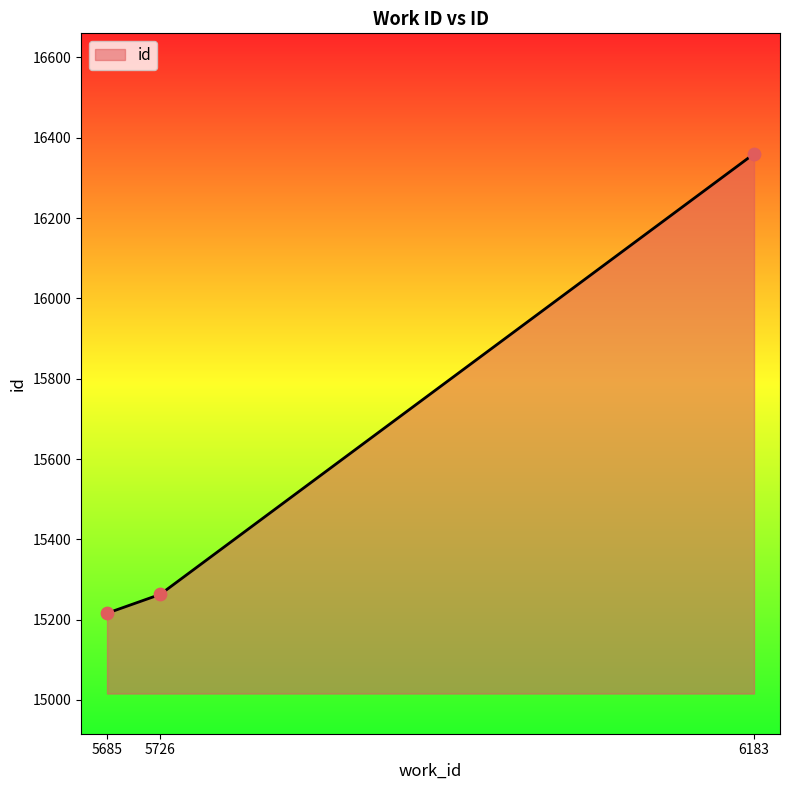

What is the change in value from 5685 to 6183?

+1144